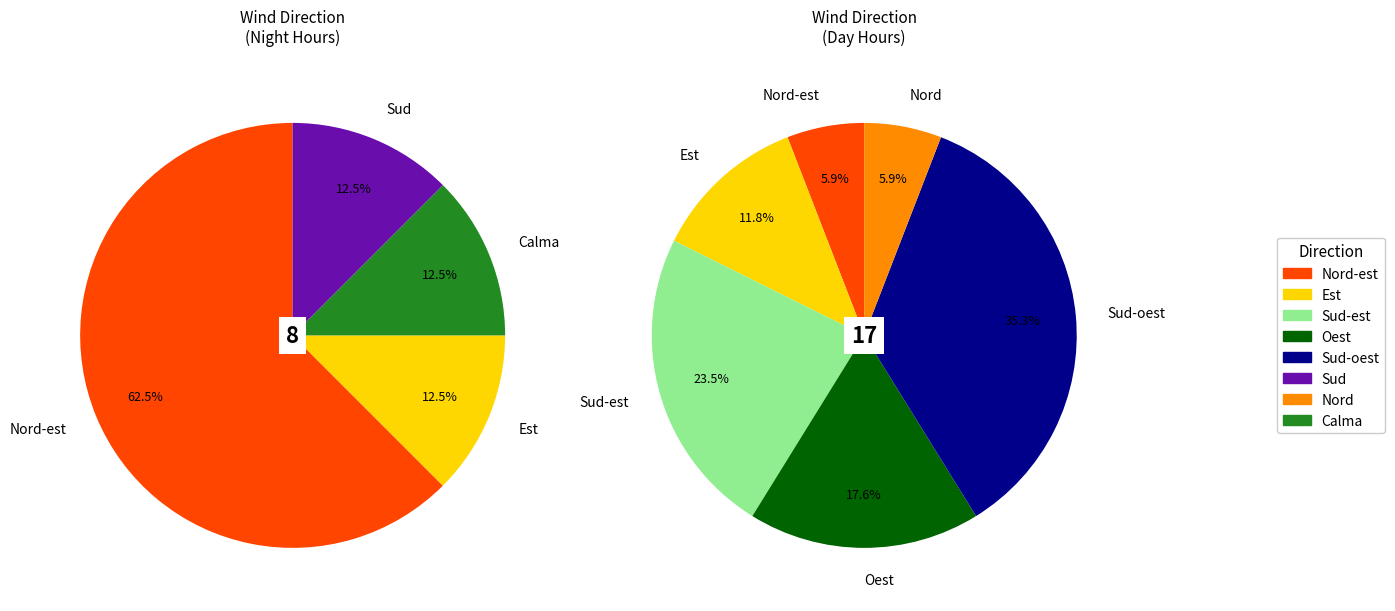

Approximately how many times larger is the value at Calma compared to Oest?

0.3